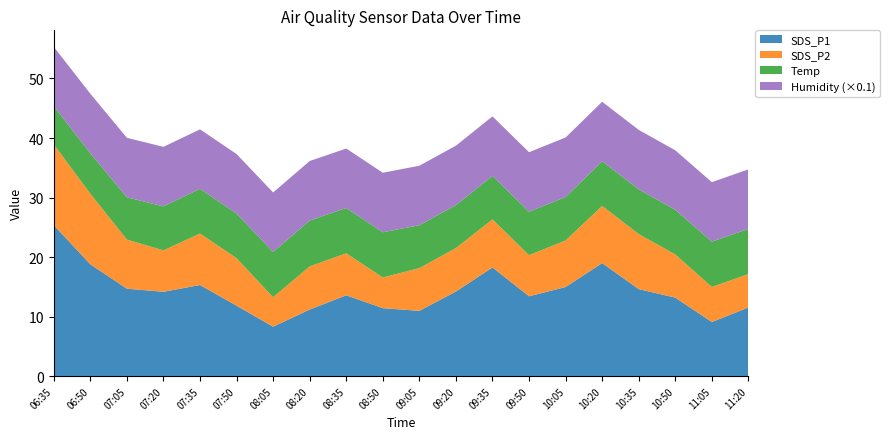

Reading left to right, what are all the values shown in this chart?

SDS_P1: 25.4	18.8	14.7	14.2	15.3	11.8	8.3	11.2	13.6	11.4	11.0	14.2	18.3	13.4	15.0	19.0	14.6	13.2	9.1	11.6
SDS_P2: 13.6	11.8	8.2	7.0	8.7	8.0	5.0	7.2	7.0	5.2	7.2	7.3	8.1	6.9	7.8	9.6	9.2	7.2	5.9	5.6
Temp: 6.4	6.8	7.1	7.4	7.5	7.5	7.6	7.7	7.6	7.6	7.2	7.2	7.3	7.3	7.3	7.5	7.5	7.5	7.6	7.6
Humidity: 99.9	99.9	99.9	99.9	99.9	99.9	99.9	99.9	99.9	99.9	99.9	99.9	99.9	99.9	99.9	99.9	99.9	99.9	99.9	99.9